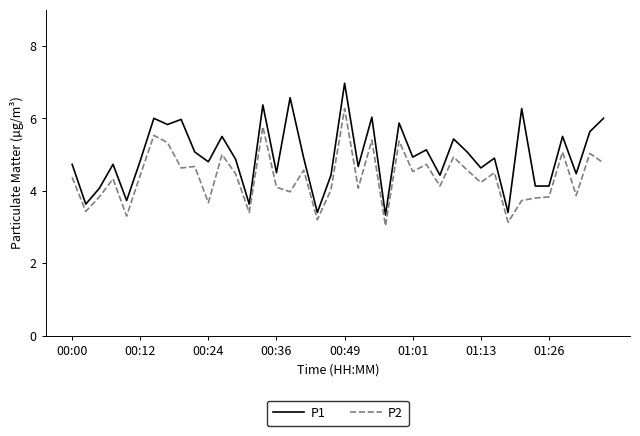

What is the difference between the maximum and minimum values in the P1 series?

3.6